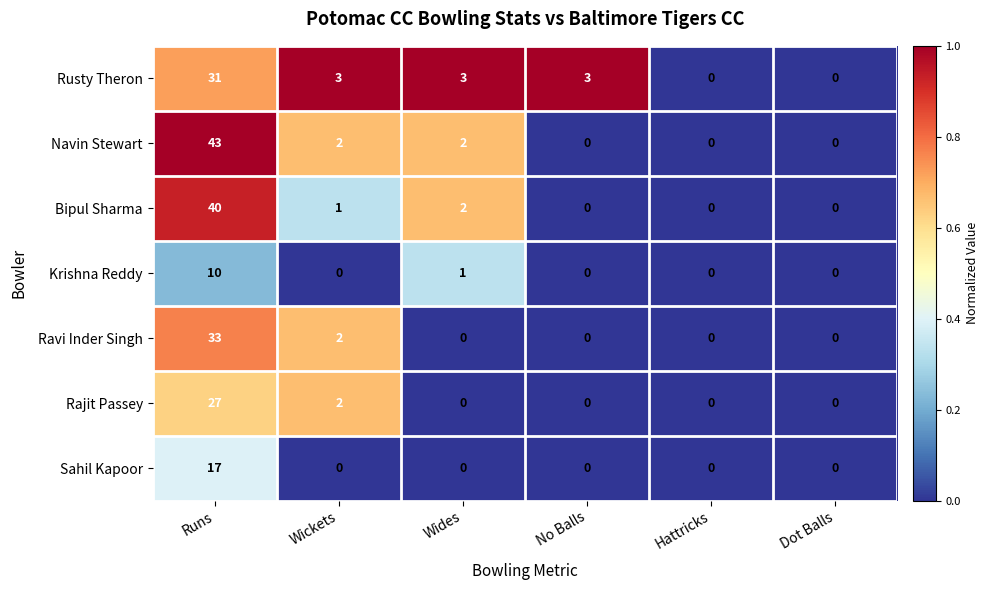

What is the sum of all Bipul Sharma values?

43